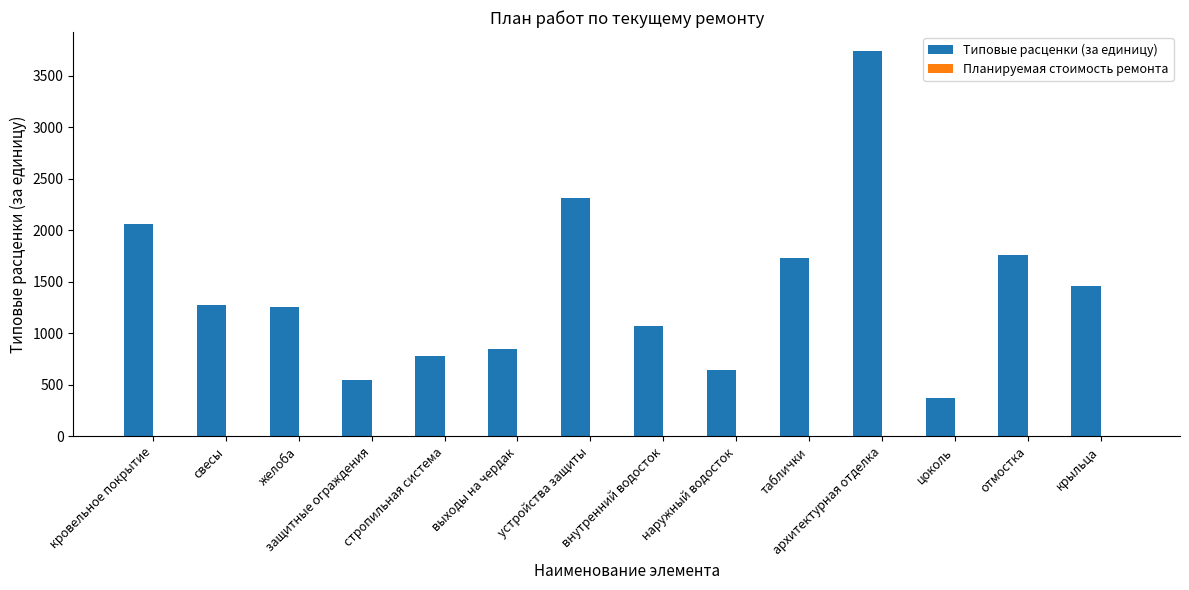

Count the number of categories in the chart.

14